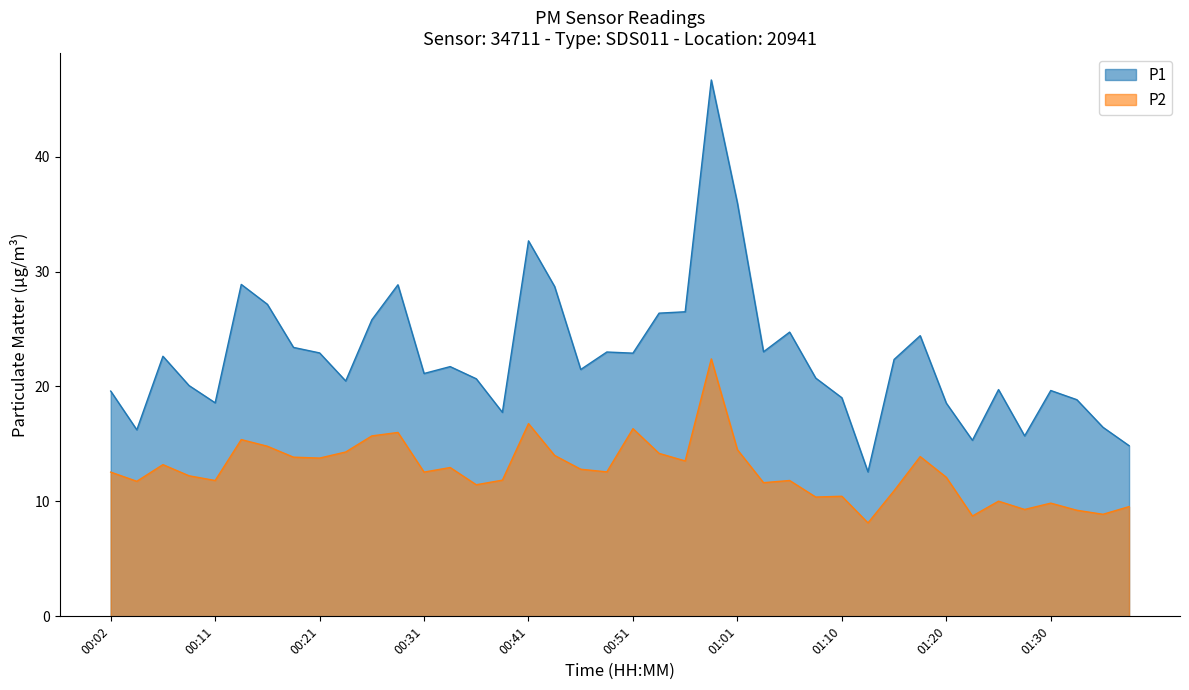

What is the average value of the P2 series?

12.7